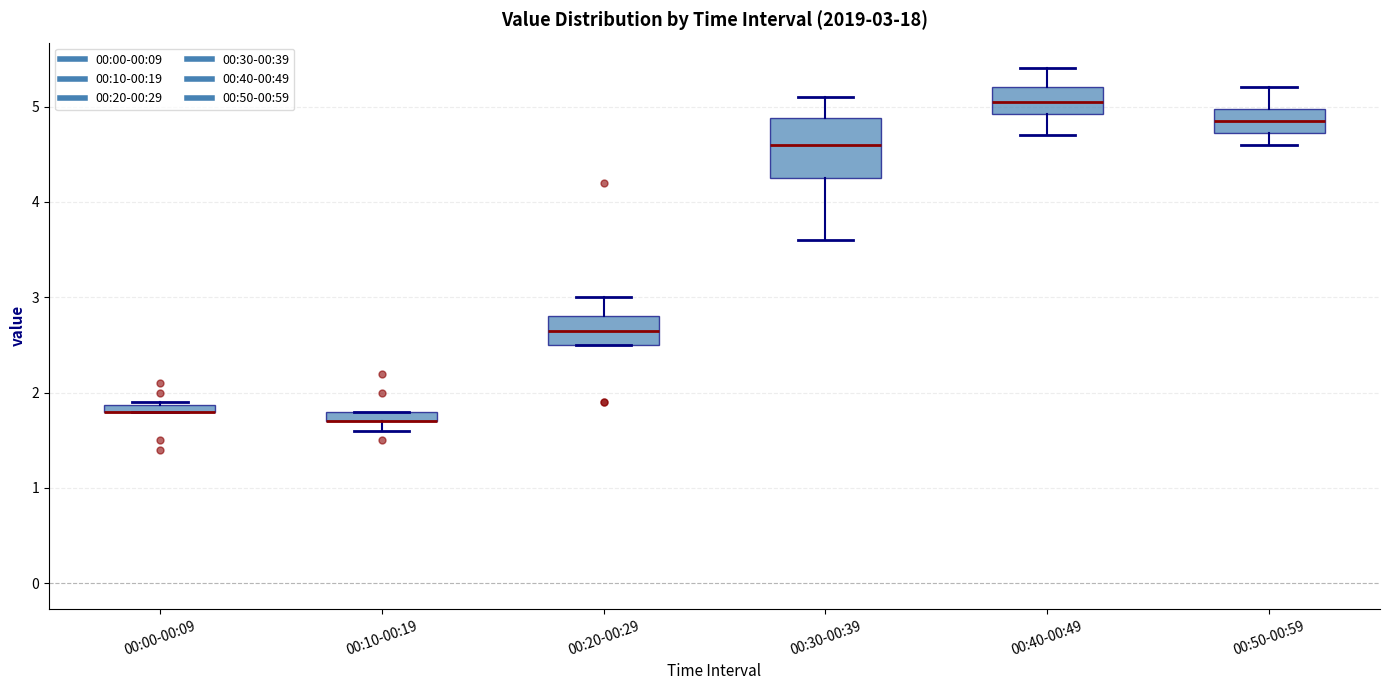

Which box is the tallest, from its lower edge to its upper edge?

00:30-00:39